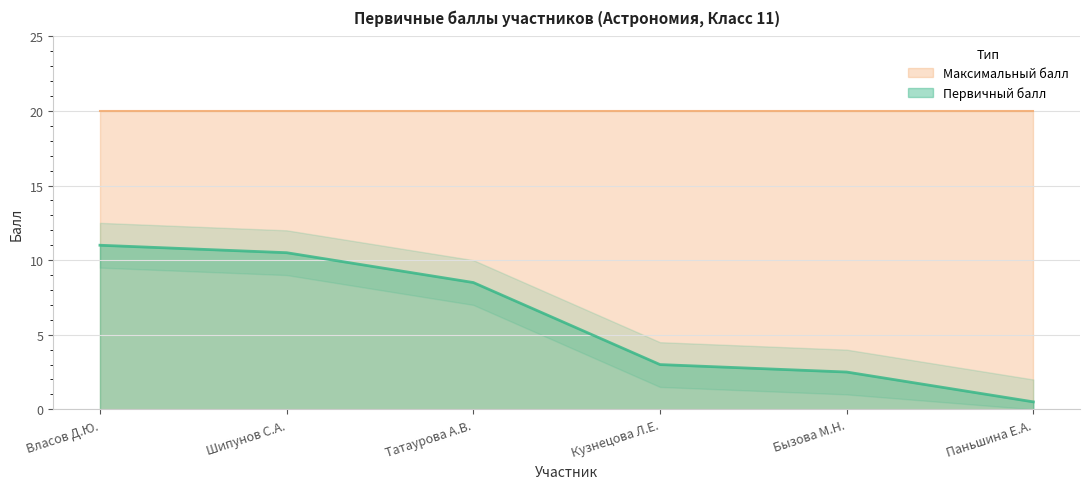

True or false: the data has more than 0 interior local peaks.

False